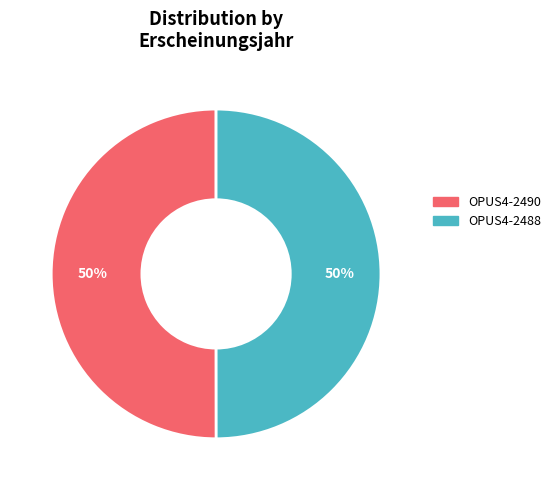

To the nearest percent, what percentage of the pie is OPUS4-2488?

50%